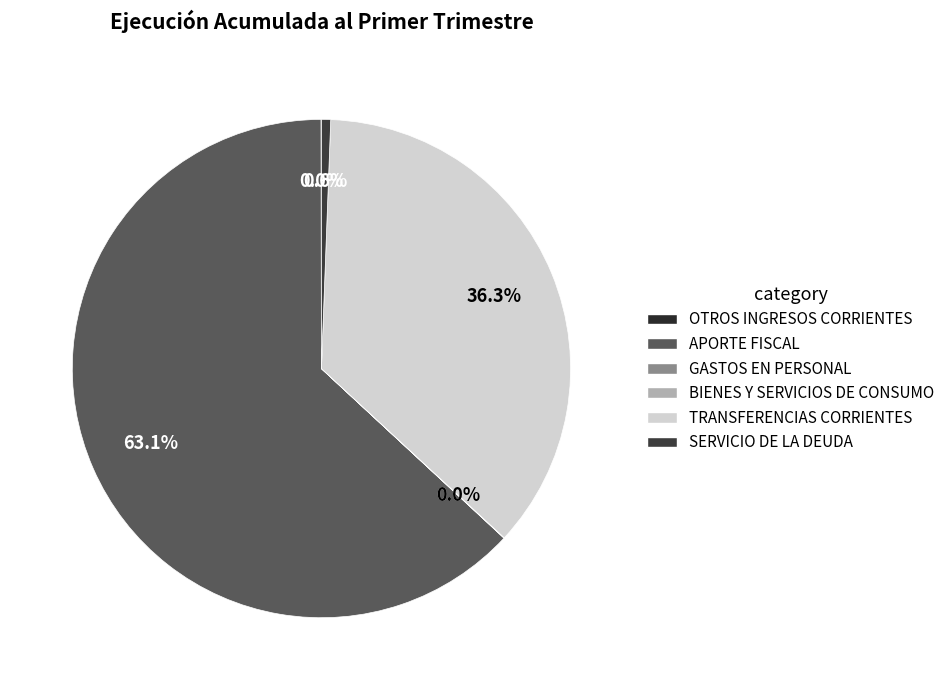

Count the number of slices in the pie.

6